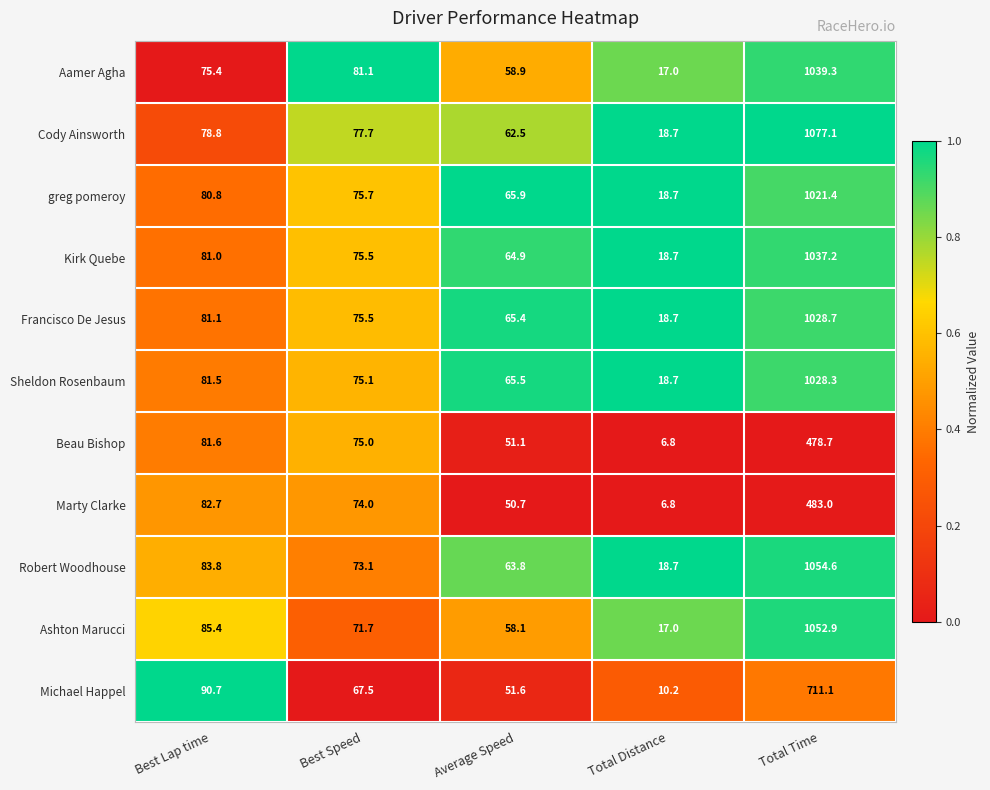

List the labels in order of Ashton Marucci value, largest first.

Total Time, Best Lap time, Best Speed, Average Speed, Total Distance